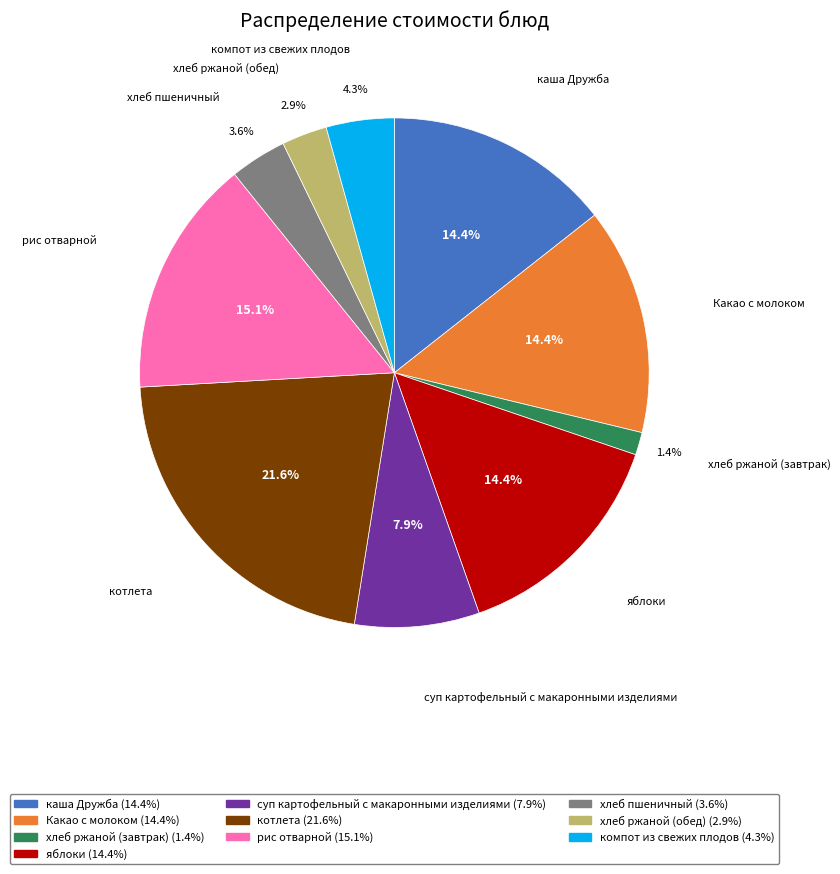

Is it true that хлеб ржаной (завтрак) is 9% of the pie?

False